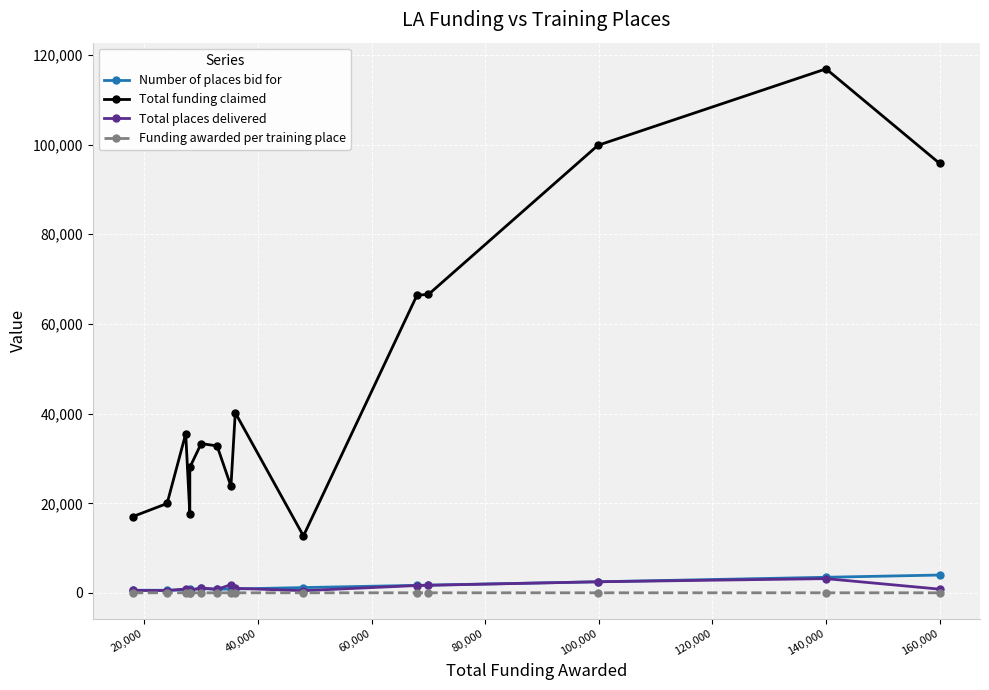

What is the difference between the maximum and minimum values in the Funding awarded per training place series?

10.5